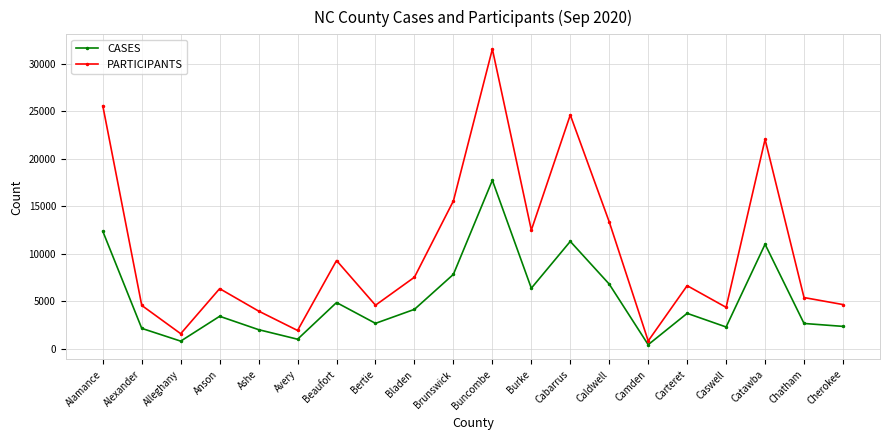

What is the label of the 18th point from the left?

Catawba